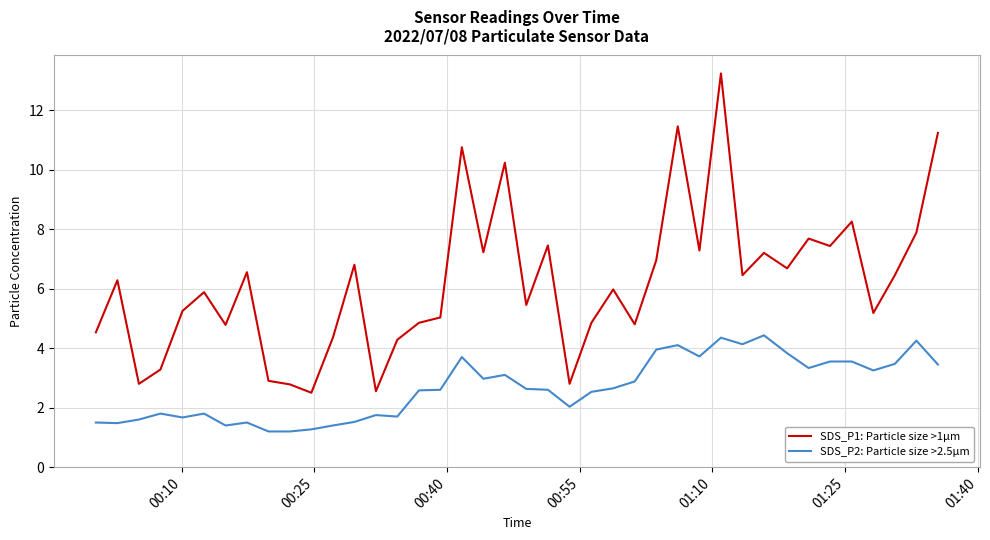

True or false: SDS_P1: Particle size >1µm and SDS_P2: Particle size >2.5µm cross at least once.

False